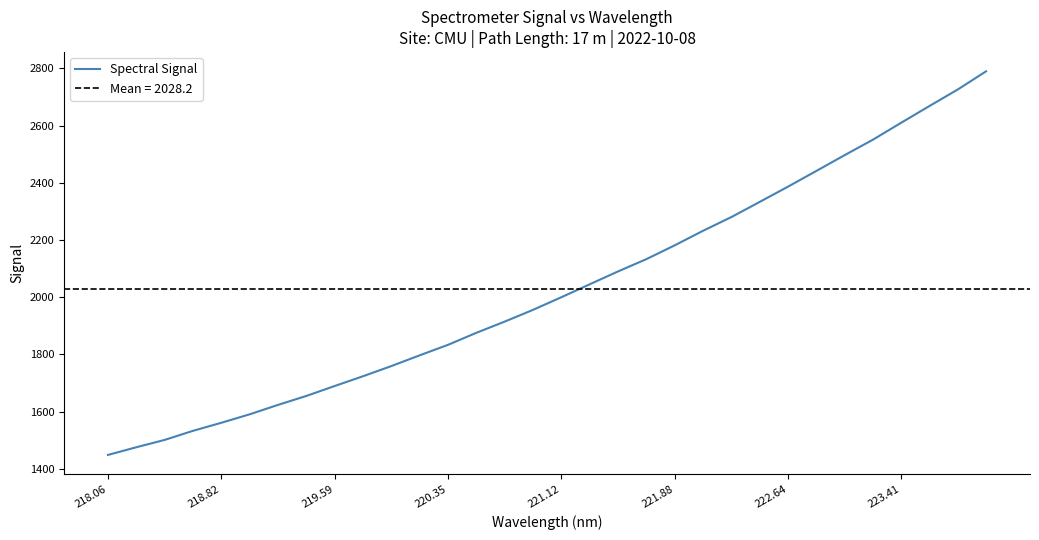

Is it true that the value at 15 is 3444.2?

False